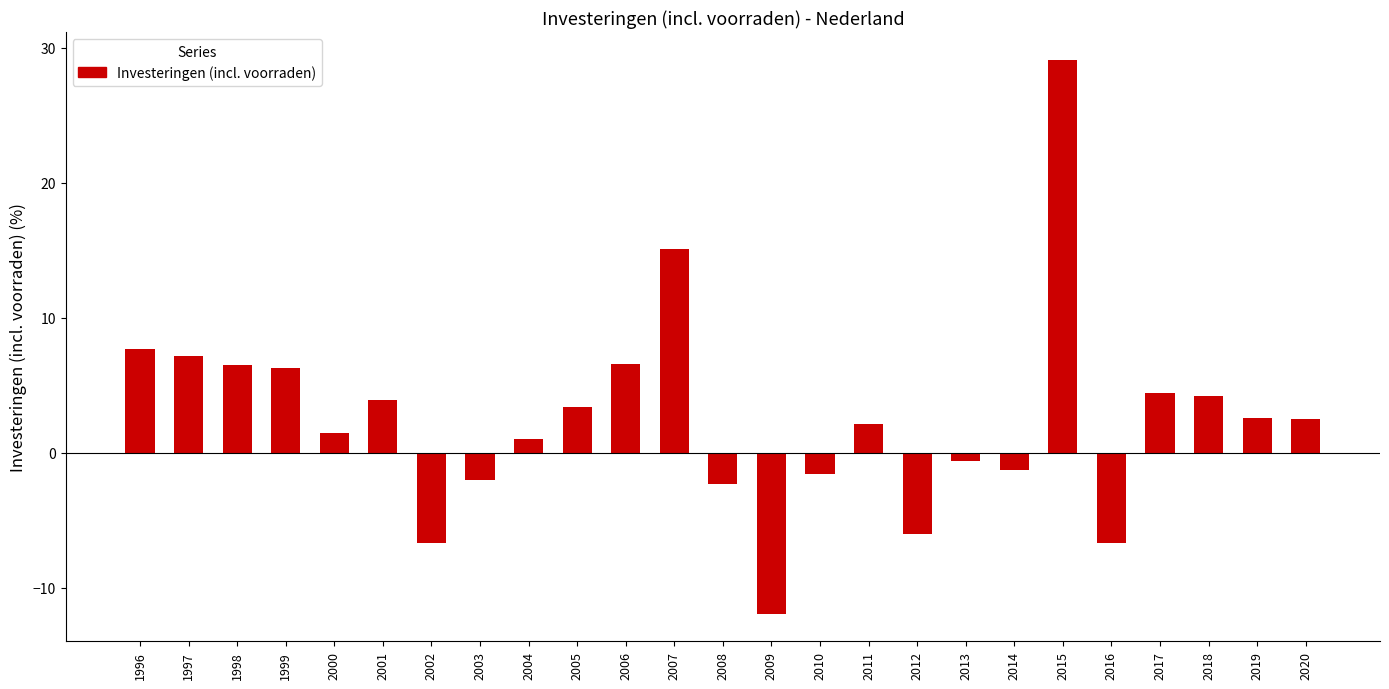

What is the value of the 14th bar from the left?

-11.9